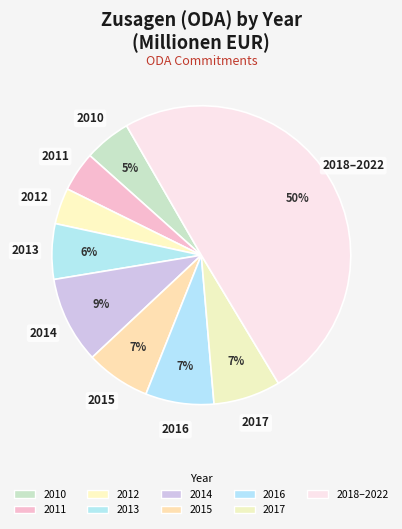

How many segments does this pie chart have?

9